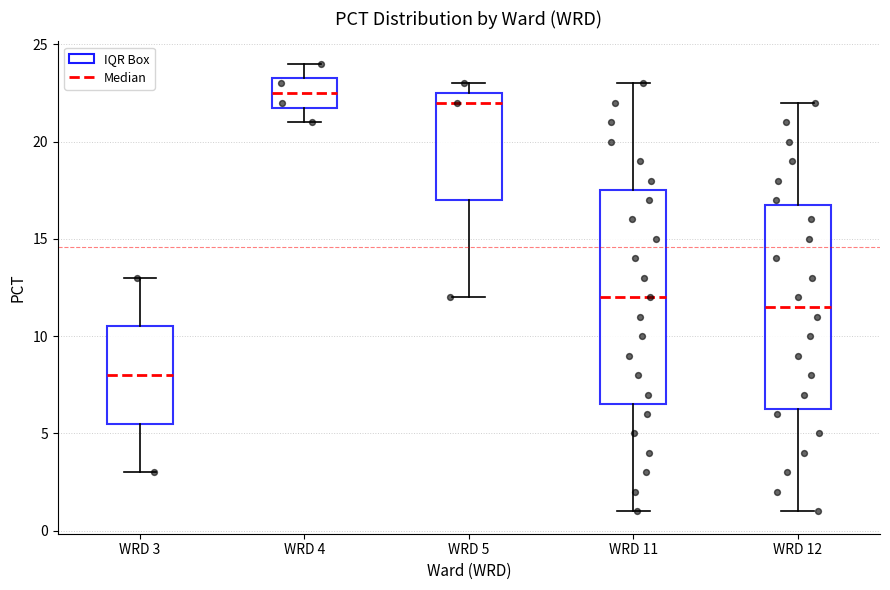

Comparing the boxes themselves (not the whiskers), which one is the tallest?

WRD 11